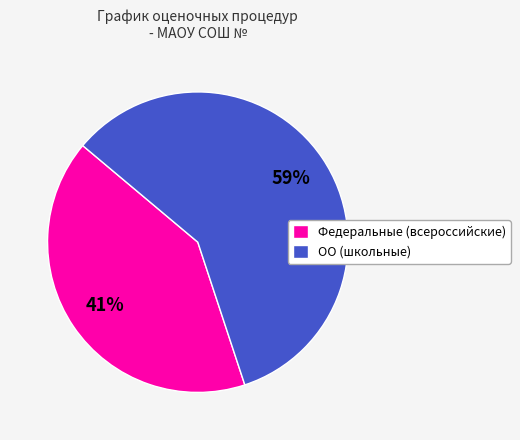

Approximately how many times larger is the value at ОО (школьные) compared to Федеральные (всероссийские)?

1.4